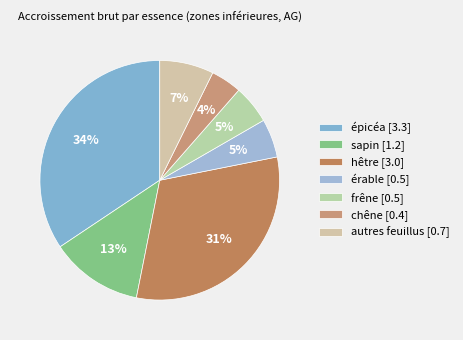

To the nearest percent, what is the combined percentage of épicéa and hêtre?

66%